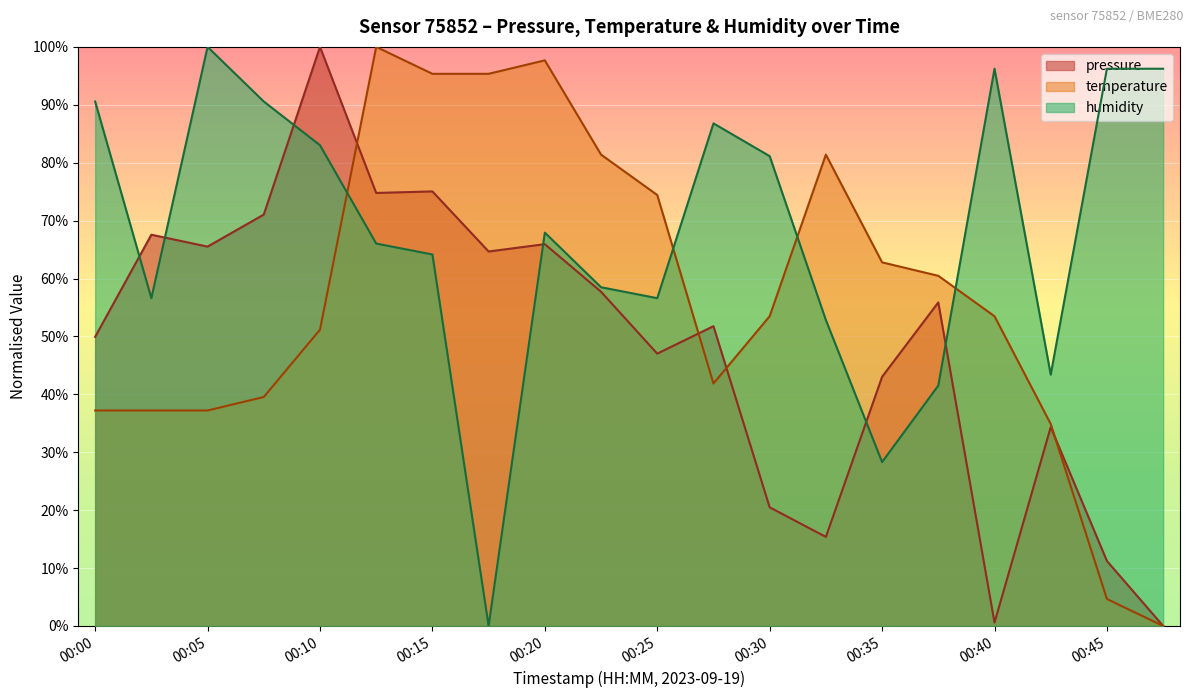

Where is the first local minimum for pressure?

00:05